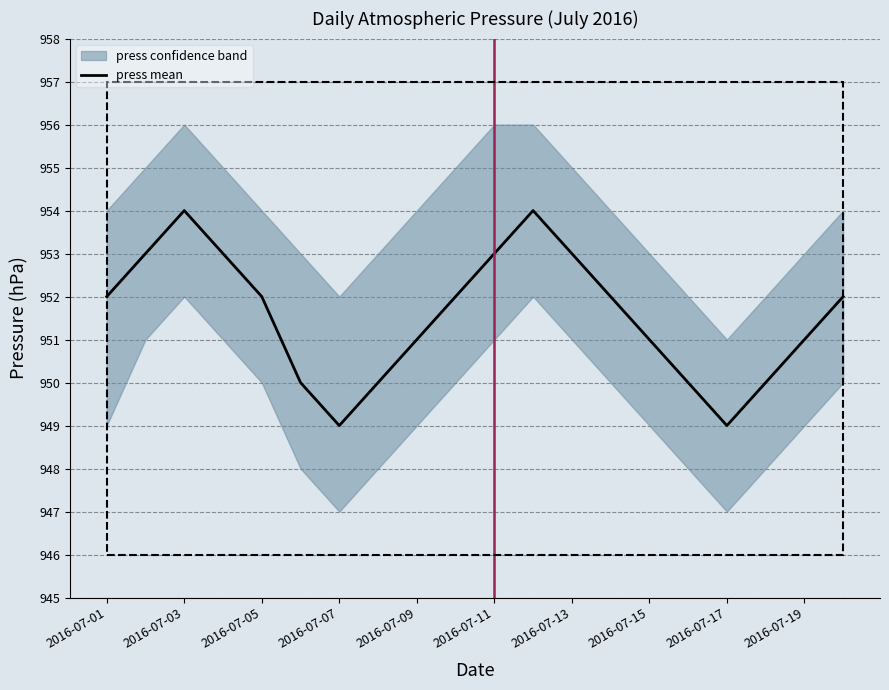

How many values are below 952?

9